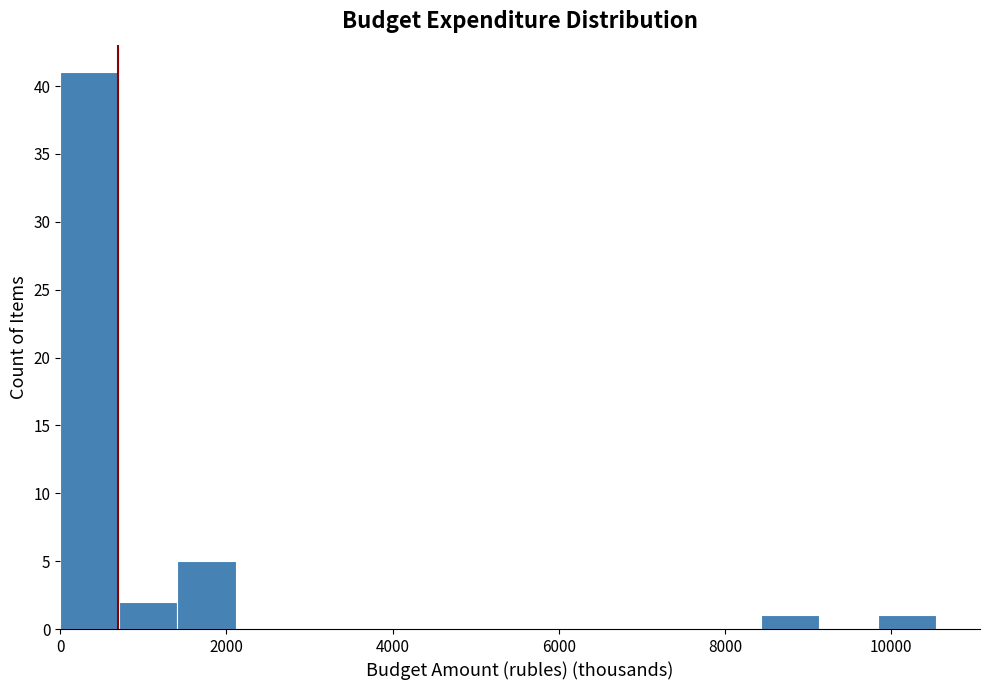

Around what value on the x-axis is the tallest bar? Give the approximate position of its centre, as read against the axis.

400